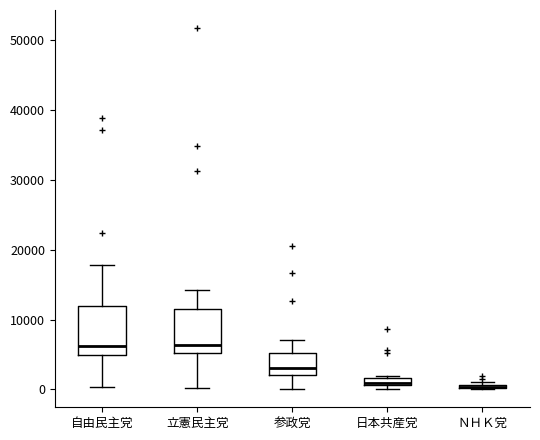

Where does the median line of the box for 参政党 sit on the y-axis? The values are not printed on the chart, so give them approximately, as read against the axis.

3000